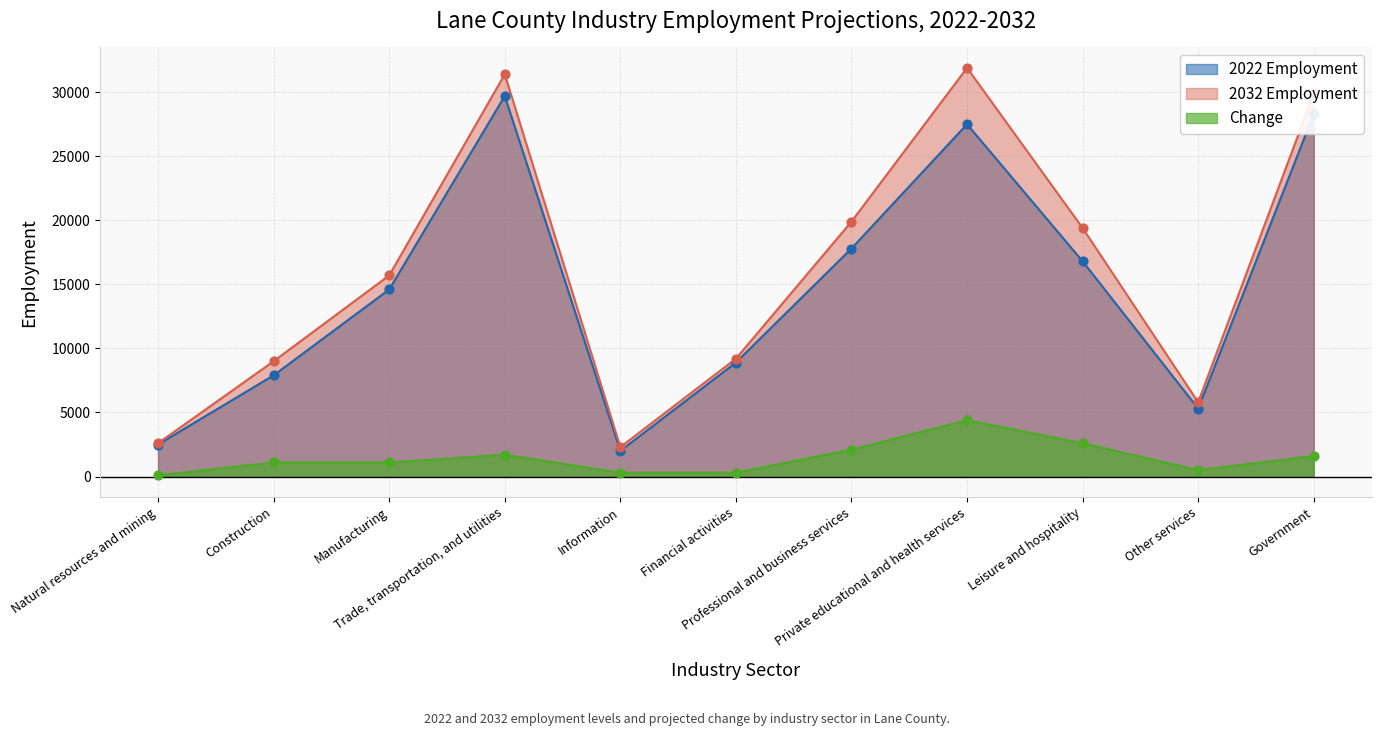

Which series has the largest Y range (max minus min)?

2032 Employment